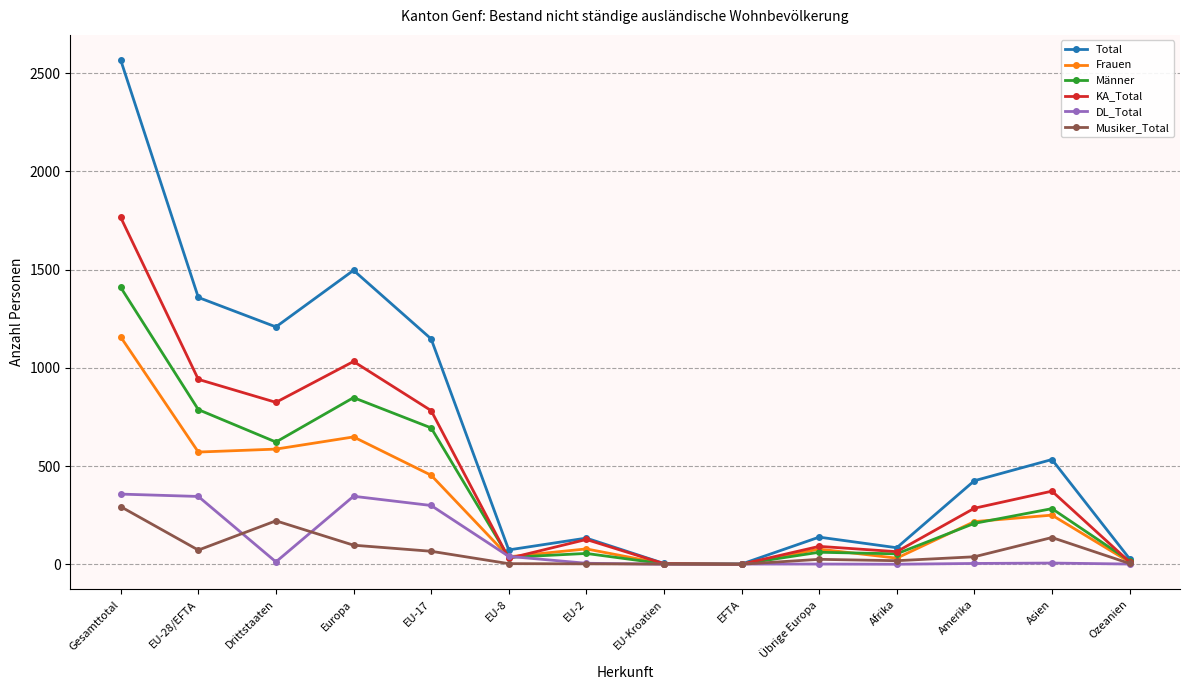

Which series has the largest range (max minus min)?

Total